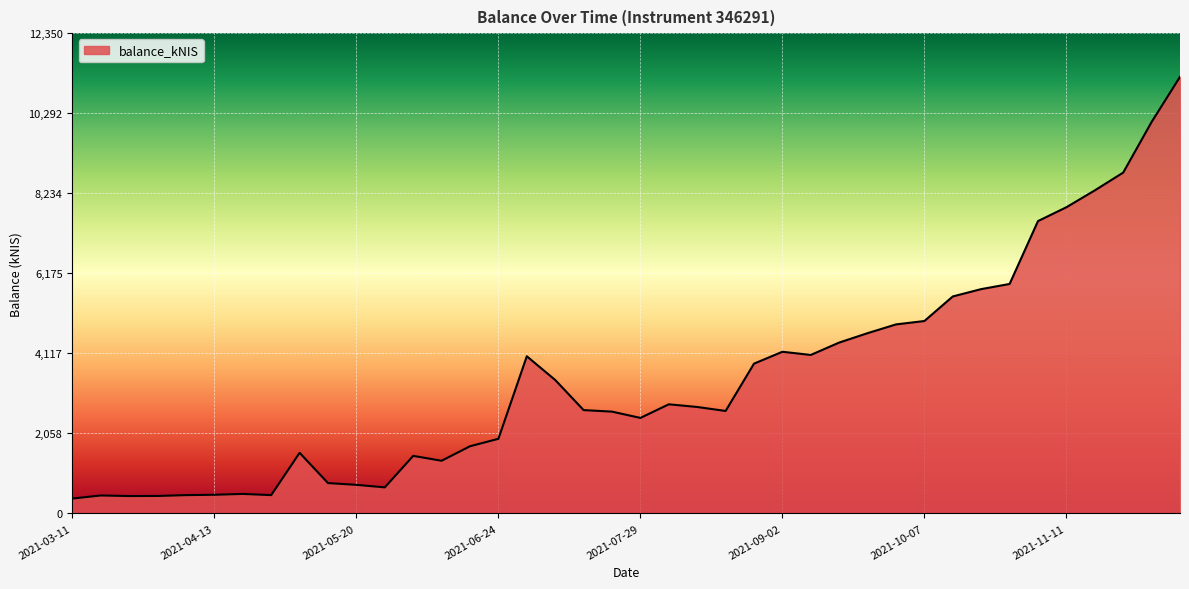

What is the maximum value shown in the chart?

11227.7